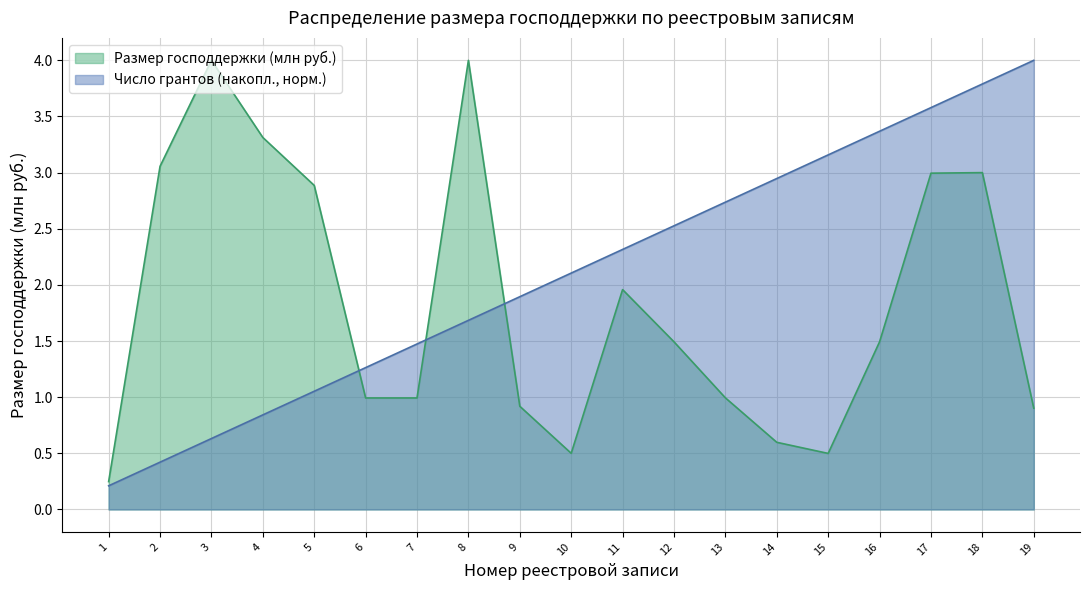

At how many categories does at least one series exceed 0?

19